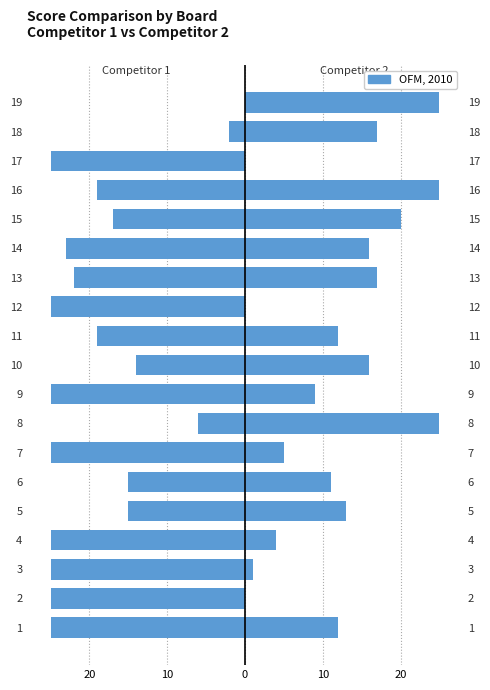

Reading right to left, list all the values displayed in this chart.

Score 1: 0	-2	-25	-19	-17	-23	-22	-25	-19	-14	-25	-6	-25	-15	-15	-25	-25	-25	-25
Score 2: 25	17	0	25	20	16	17	0	12	16	9	25	5	11	13	4	1	0	12